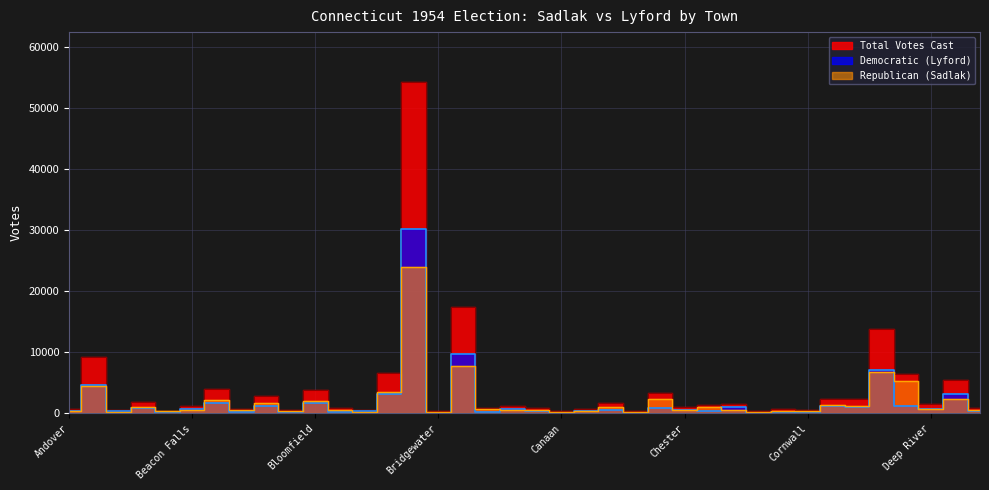

Reading left to right, transcribe all the data shown in this chart.

Republican (Sadlak): 353	4493	221	1075	309	511	2210	507	1680	385	1994	546	289	3543	24024	302	7749	667	586	474	245	457	1100	232	2393	604	1034	622	253	408	359	1288	1215	6702	5257	752	2305	571
Democratic (Lyford): 320	4714	305	799	118	688	1730	241	1137	192	1764	287	310	3137	30240	98	9635	143	690	428	92	335	570	139	903	480	385	973	64	240	115	1124	1060	7035	1232	780	3087	329
Total Votes Cast: 673	9207	526	1874	427	1199	3940	748	2817	577	3758	833	599	6680	54264	400	17384	810	1276	902	337	792	1670	371	3296	1084	1419	1595	317	648	474	2412	2275	13737	6489	1532	5392	900